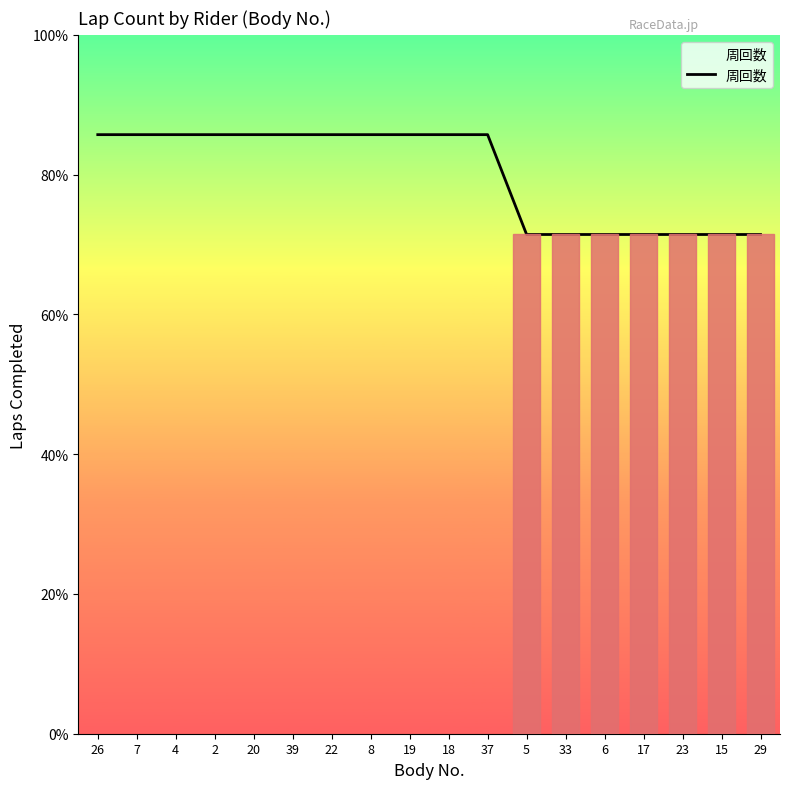

What value does the data have at 7?

6